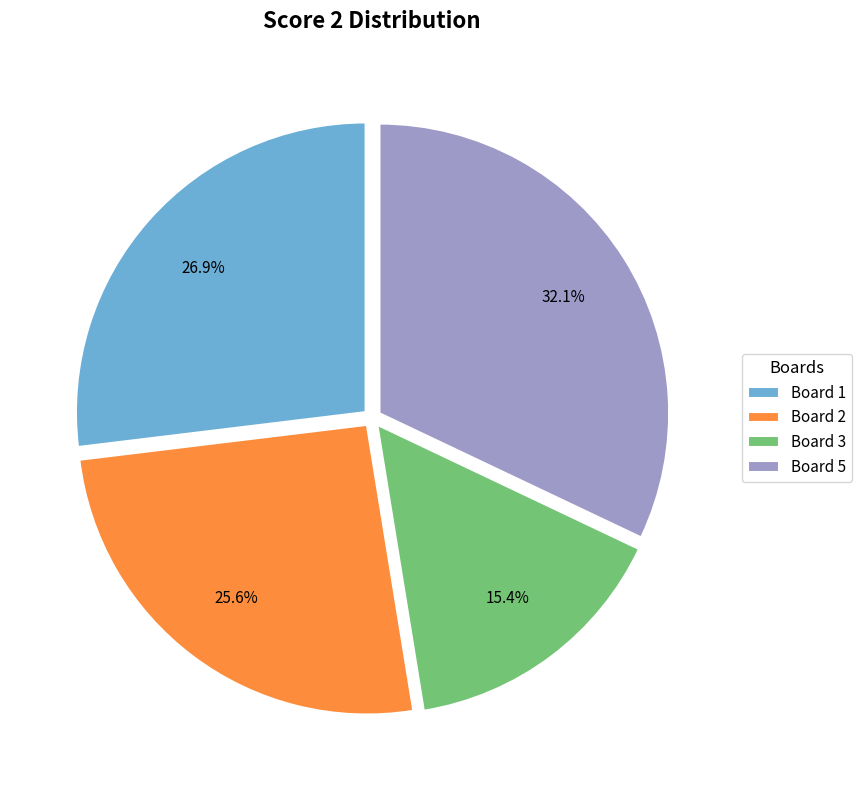

Rank the categories by value from highest to lowest.

Board 5, Board 1, Board 2, Board 3